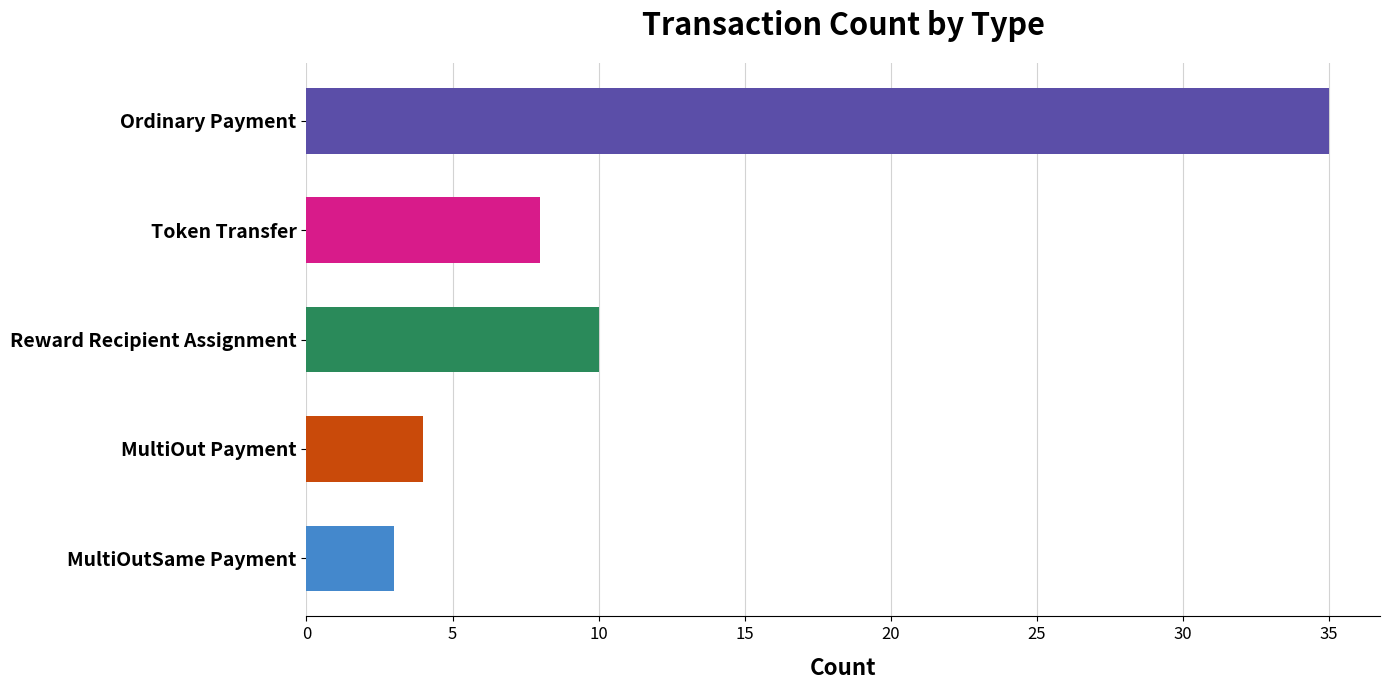

What is the label of the 5th bar from the bottom?

Ordinary Payment